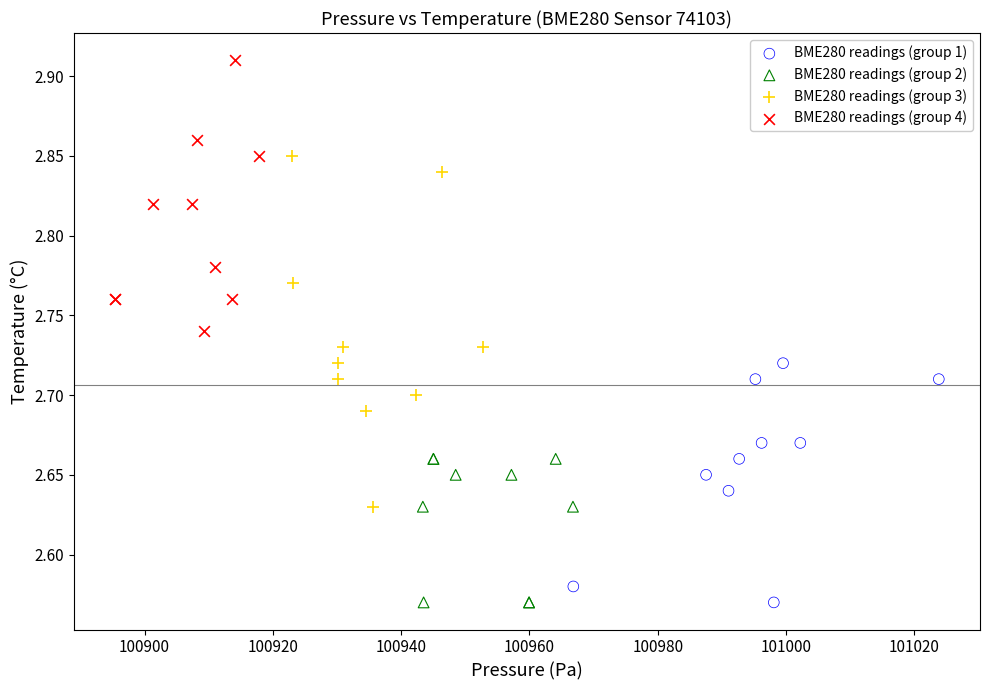

Which series has the widest spread of Y values?

BME280 readings (group 3)